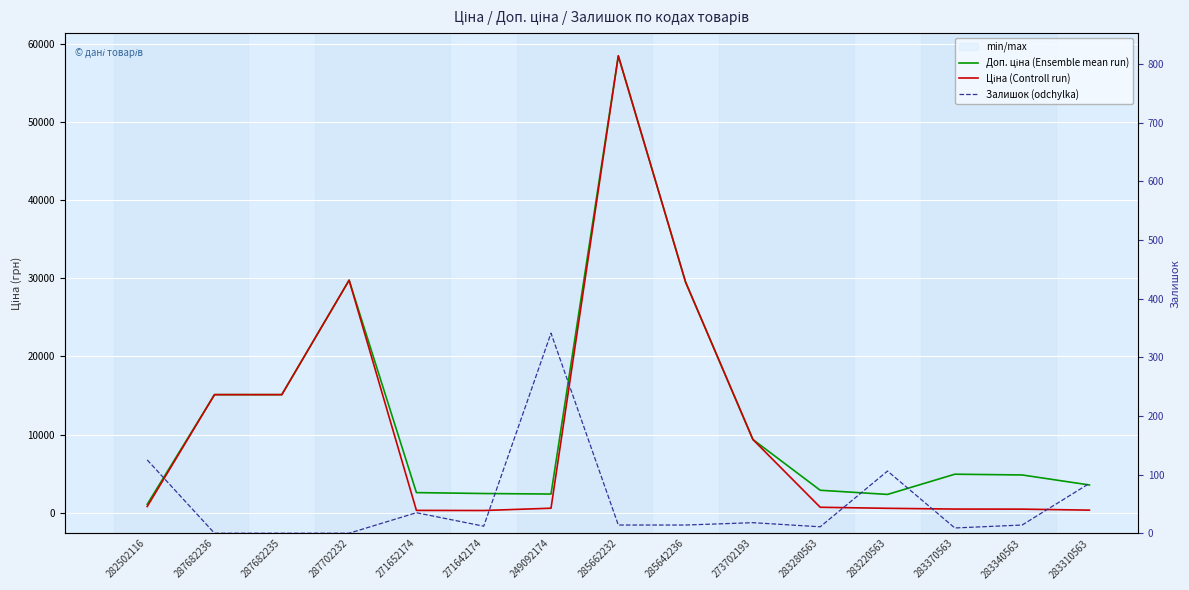

What is the label of the 4th point from the left?

287702232